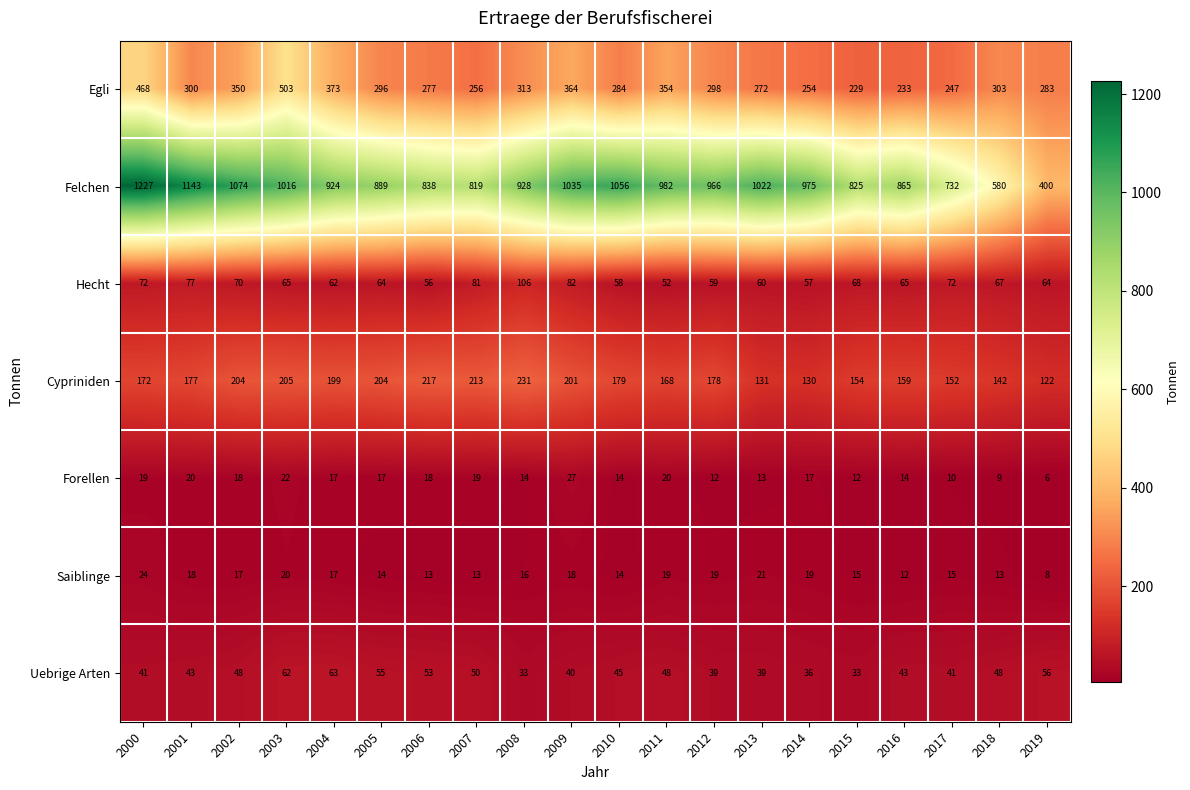

What is the approximate value of Cypriniden at 2017?

152